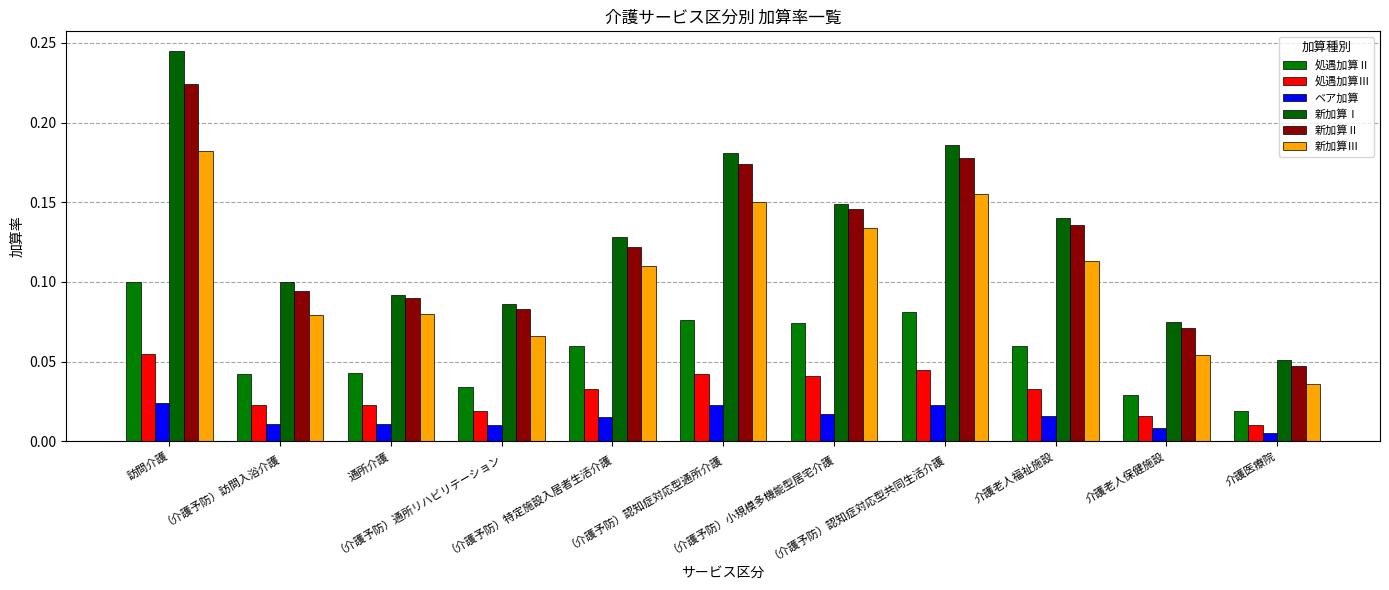

Which series changed the most between 訪問介護 and （介護予防）認知症対応型通所介護?

新加算Ⅰ